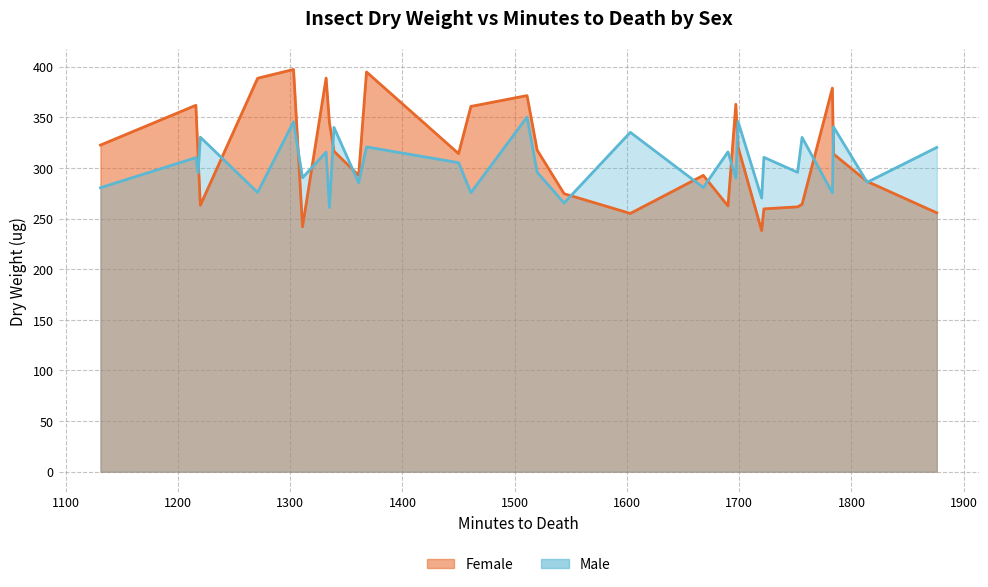

Where do Female and Male first cross each other?

1218 and 1220